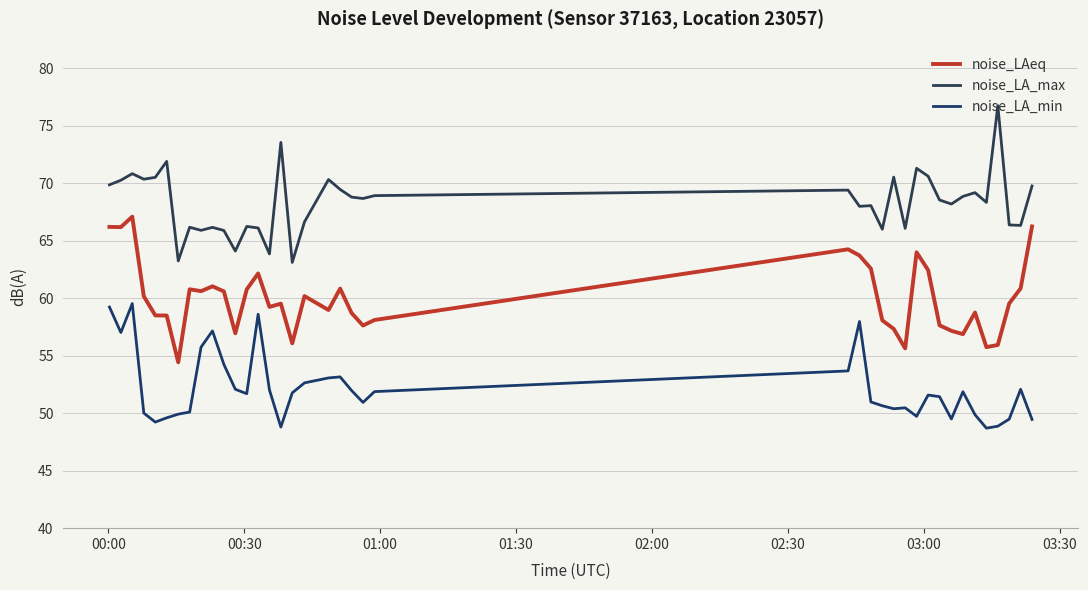

Which series has the largest total across all categories?

noise_LA_max